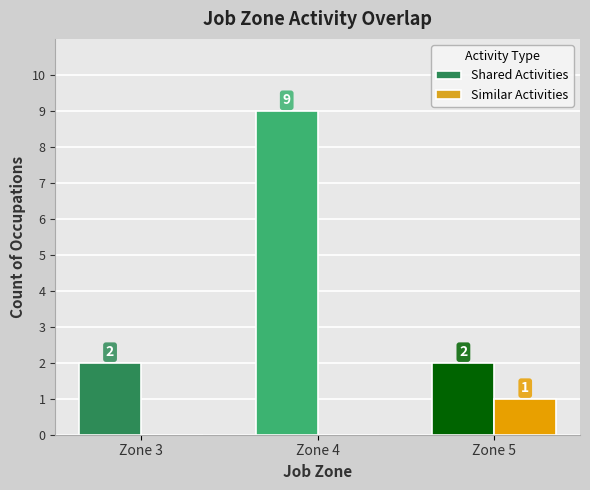

True or false: Shared Activities has a value of 3 at Zone 5.

False